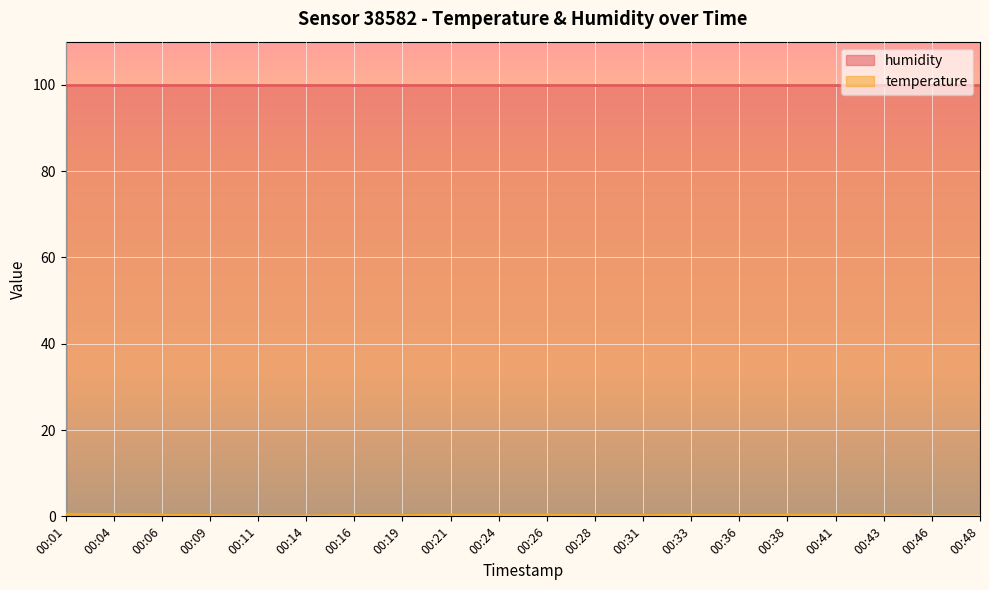

Which label corresponds to the largest value in the chart?

00:01